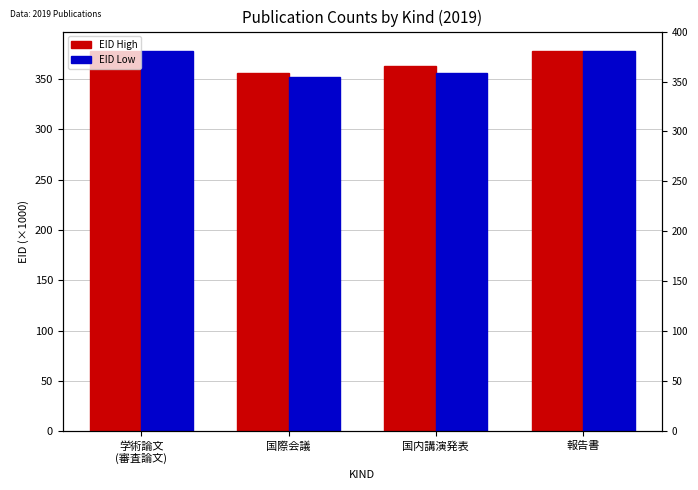

What value does the EID High series have at 国内講演発表?

363.1